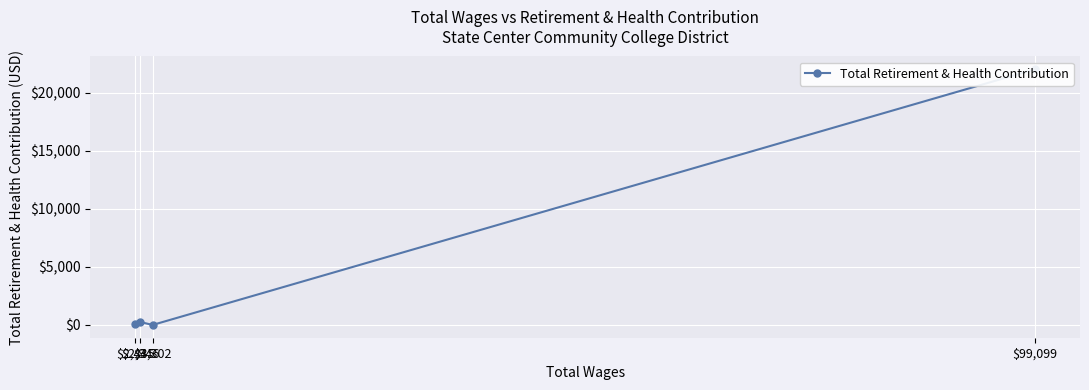

How many values exceed 258?

1